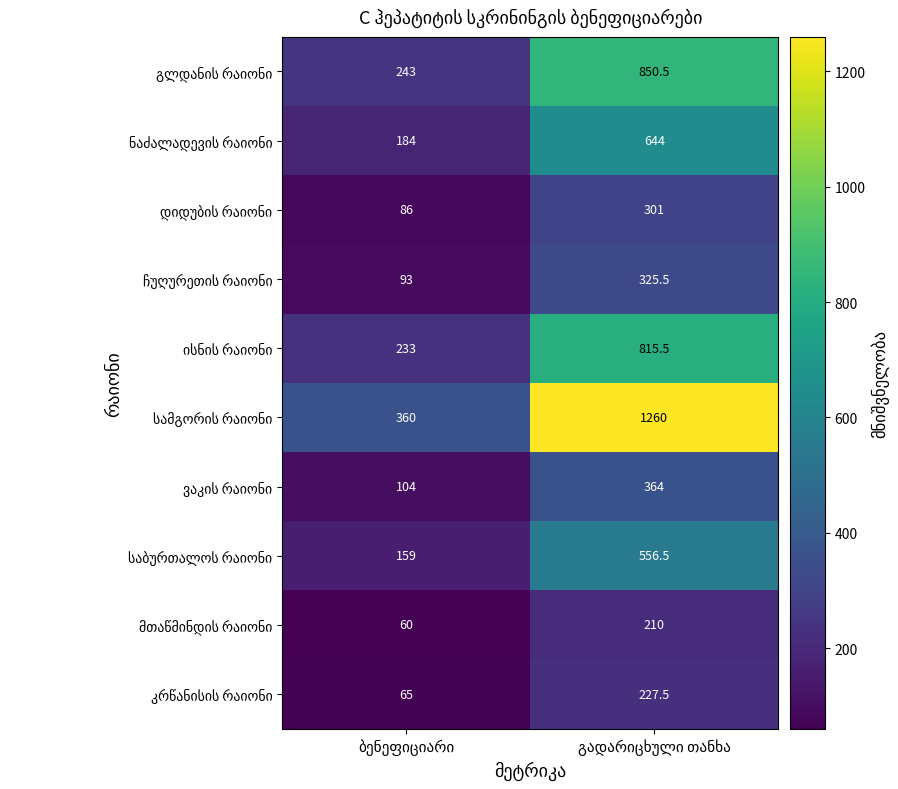

Count the number of categories in the chart.

2